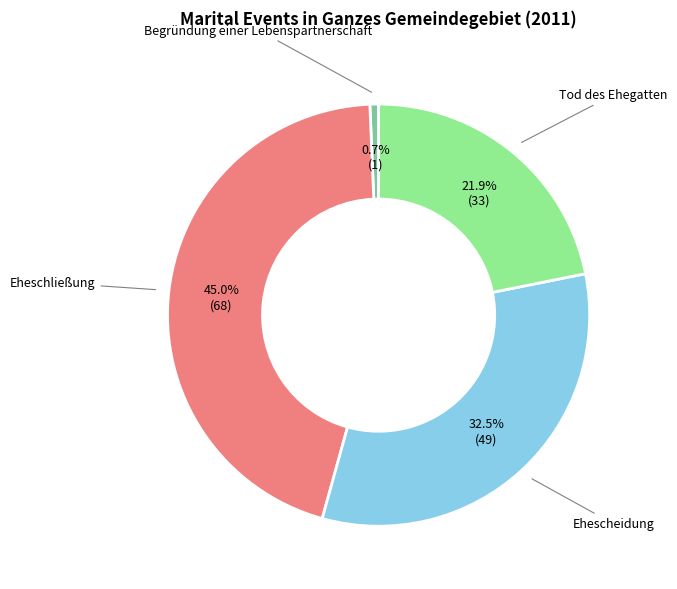

Is there any slice that represents more than half of the pie?

No